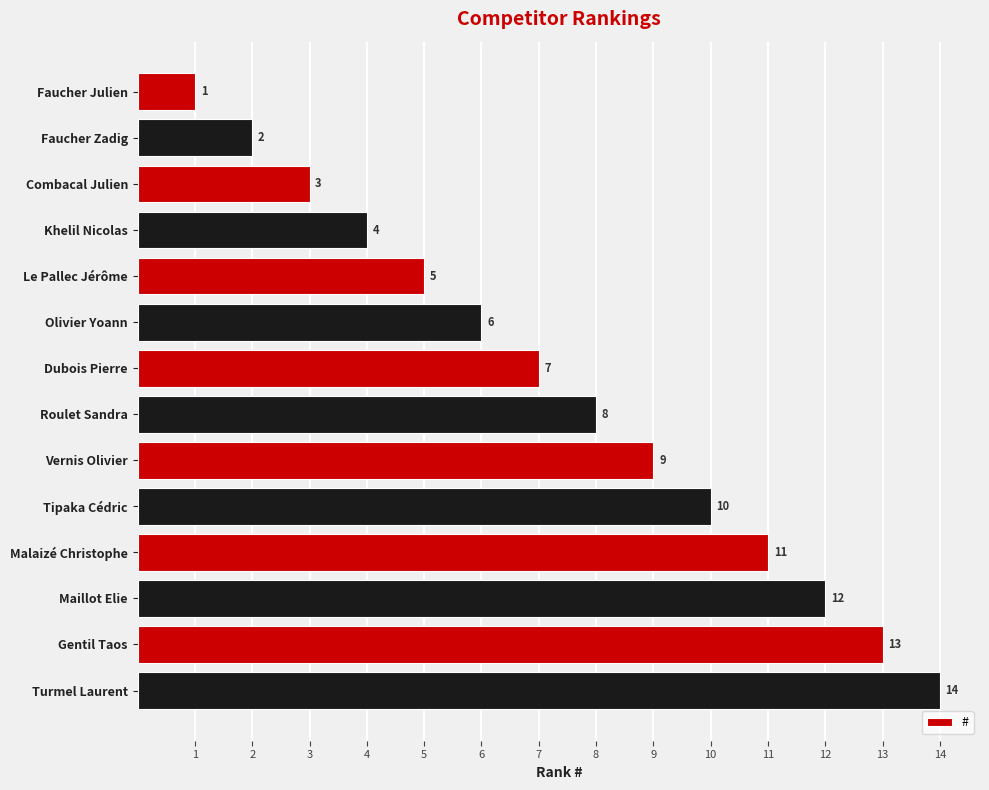

Which category has the lowest value across all series?

Faucher Julien